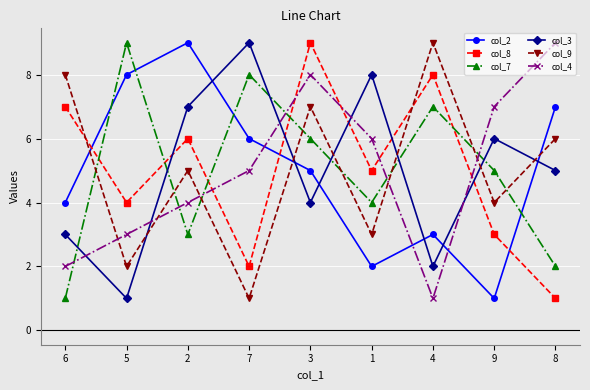

What is the total value across all series at 7?

31